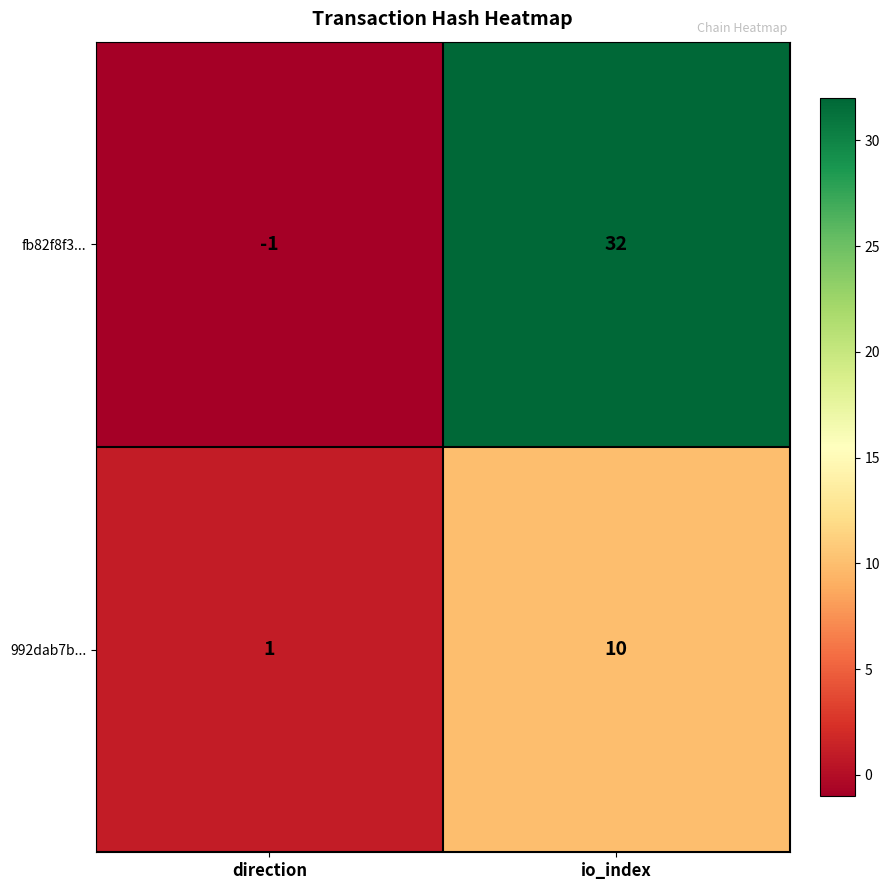

Reading left to right, extract all data points from this chart.

fb82f8f3...: -1	32
992dab7b...: 1	10